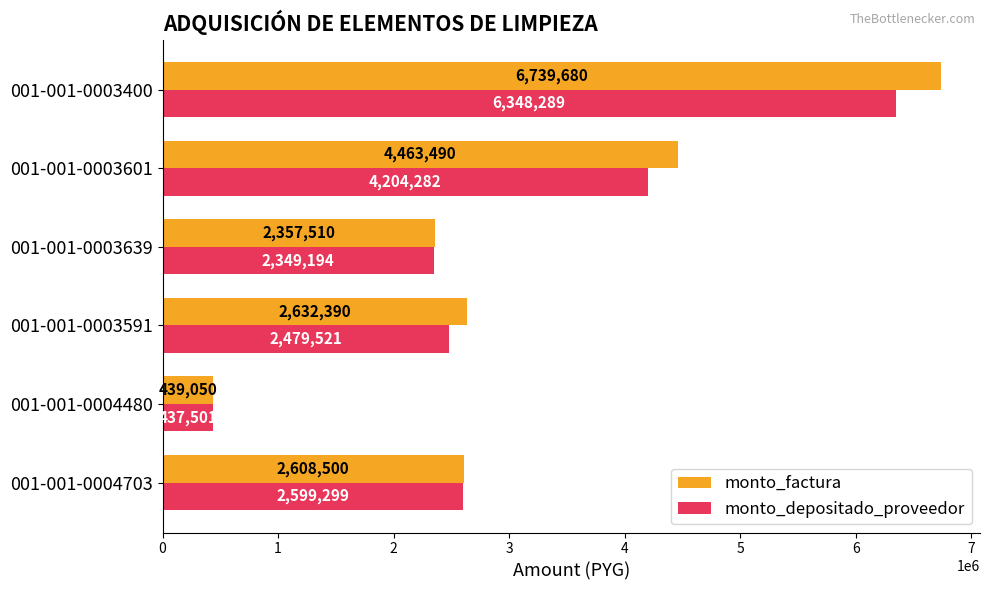

What is the sum of all monto_factura values?

19240620